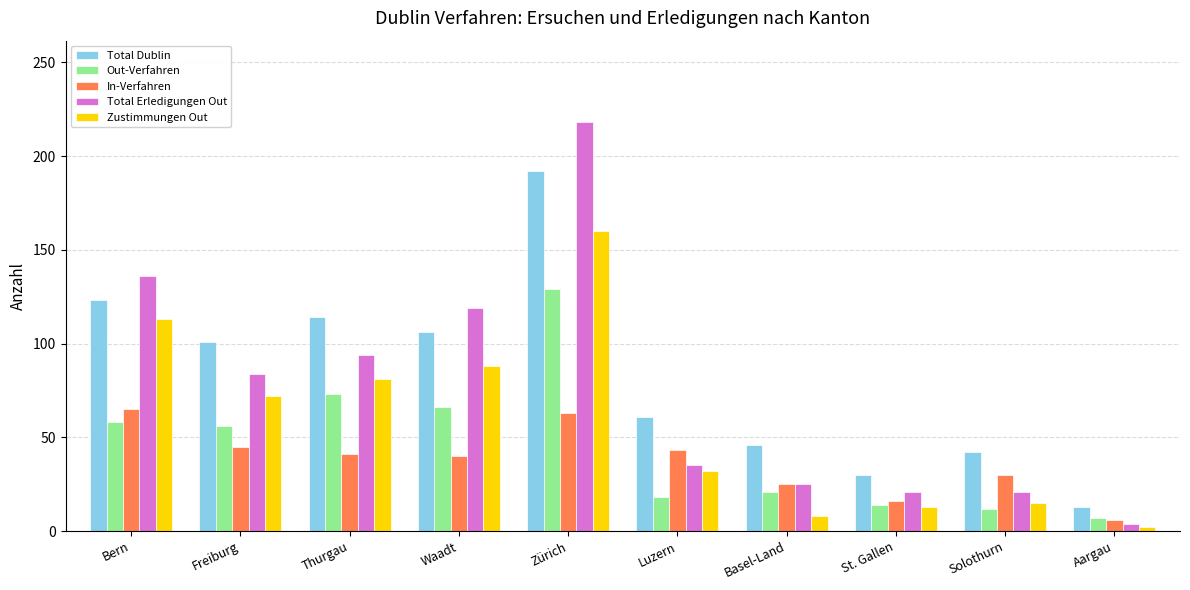

True or false: Total Erledigungen Out has a value of 36 at Solothurn.

False